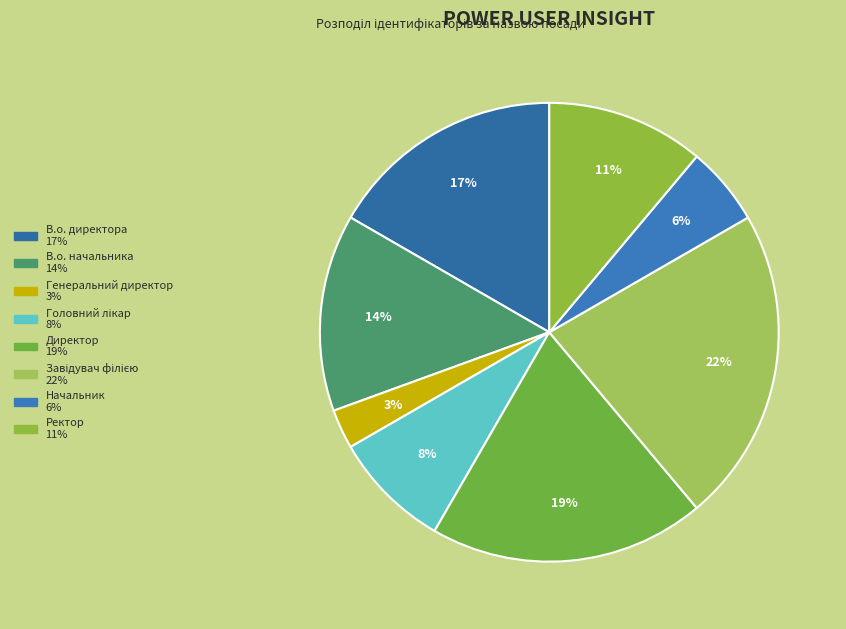

True or false: Генеральний директор accounts for 3% of the total.

True